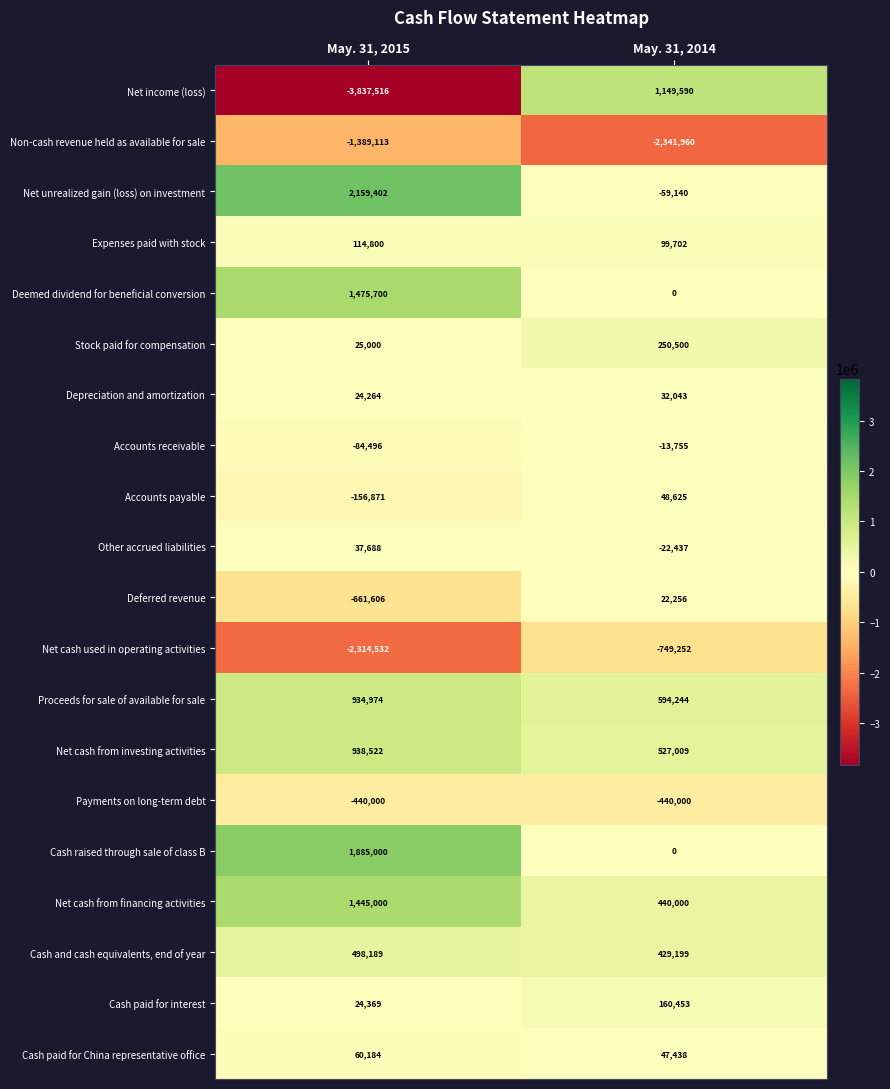

What value does the Cash and cash equivalents, end of year series have at May. 31, 2015?

498189